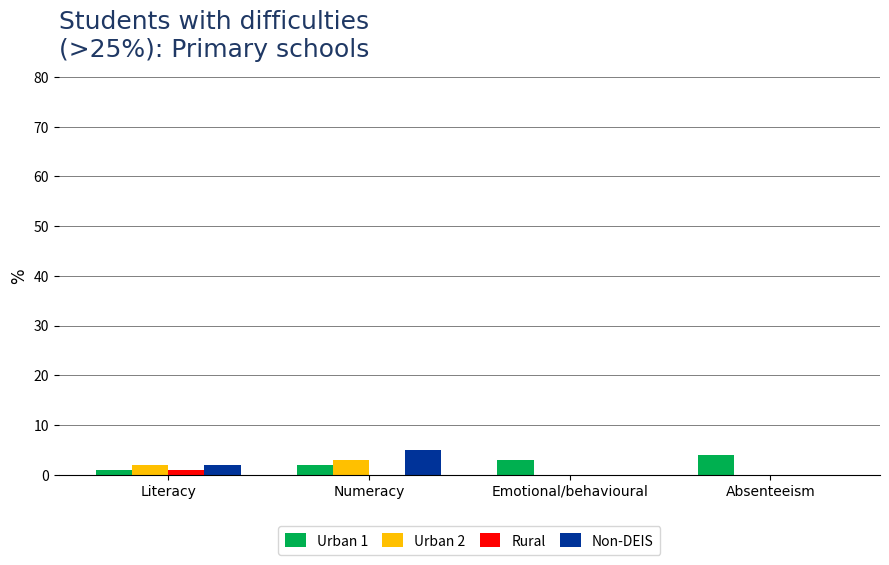

What is the highest value of the Non-DEIS series?

5